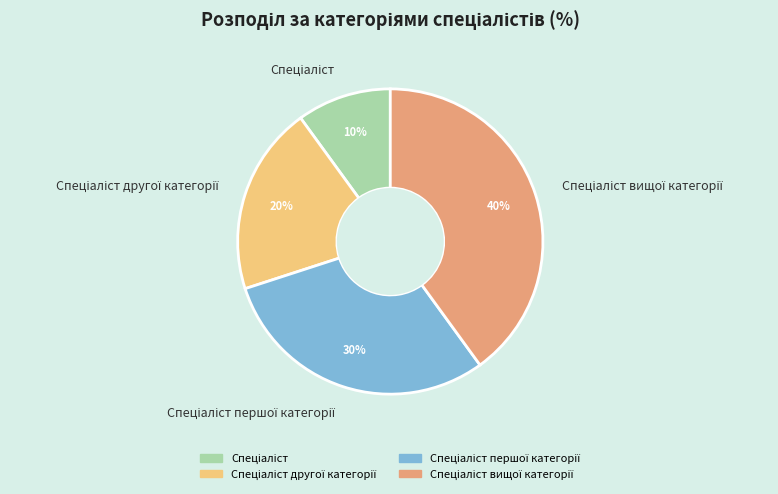

To the nearest percent, what is the average slice percentage?

25%